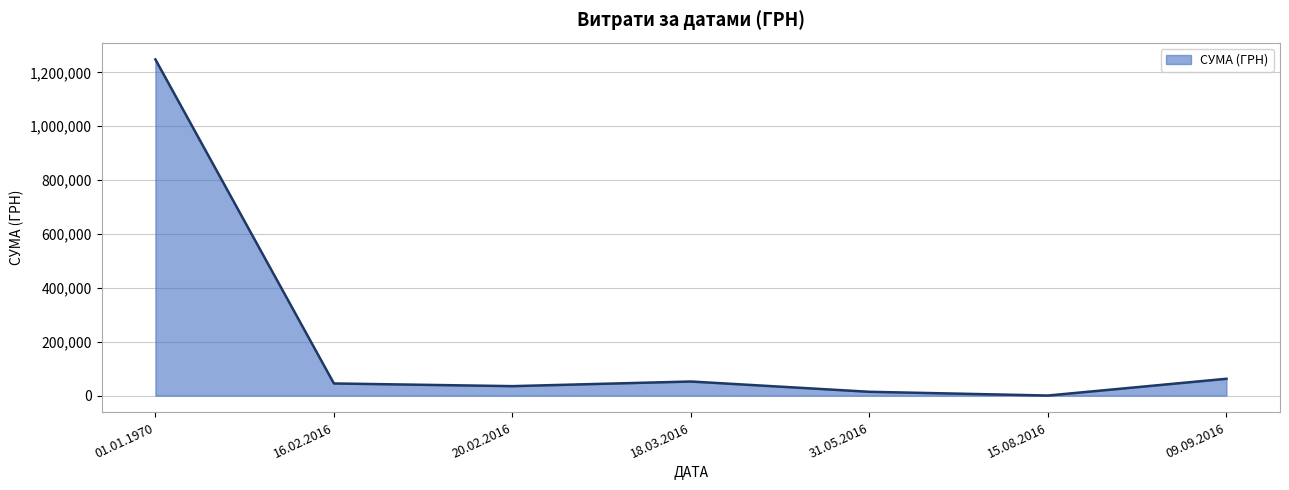

Is it true that the value at 20.02.2016 is 35138.0?

True